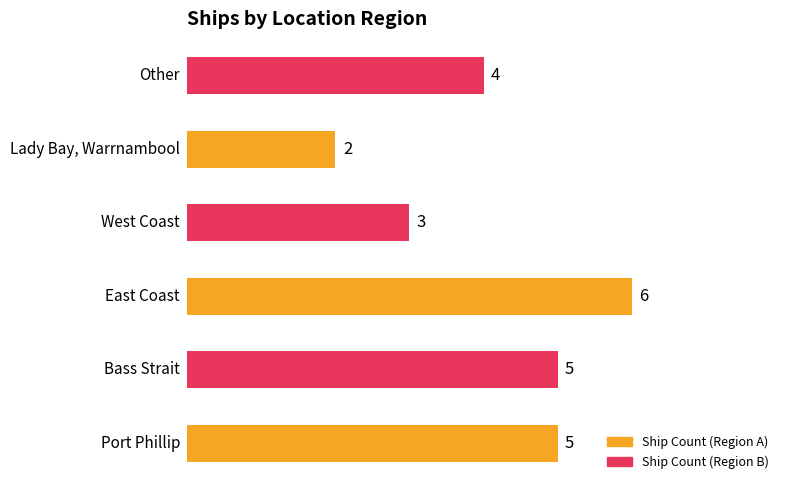

What is the average value?

4